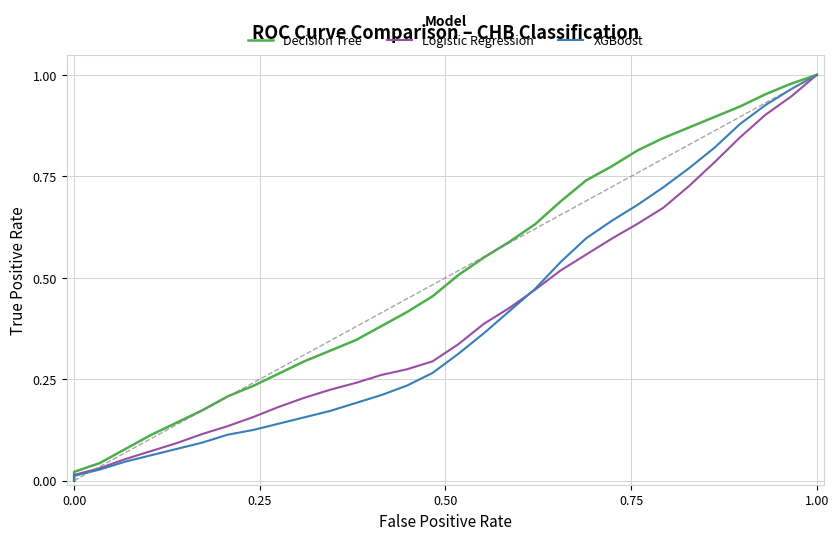

Does the chart display data point markers on the line(s)?

No